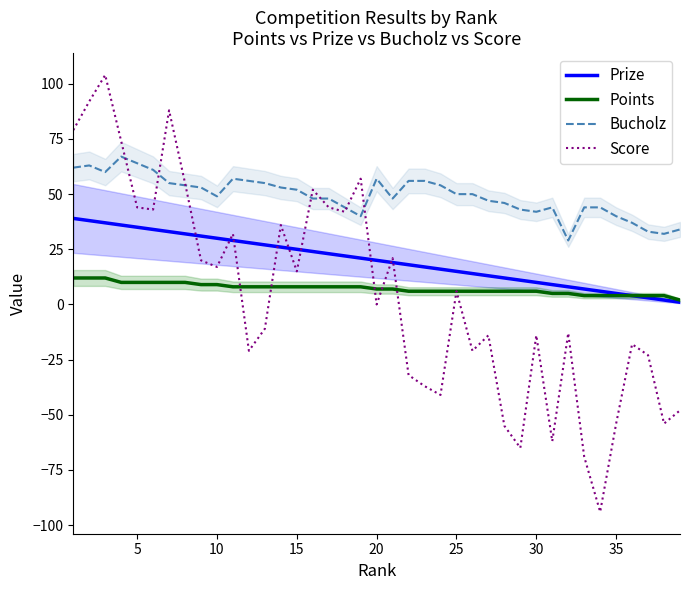

What is the minimum value for Bucholz?

29